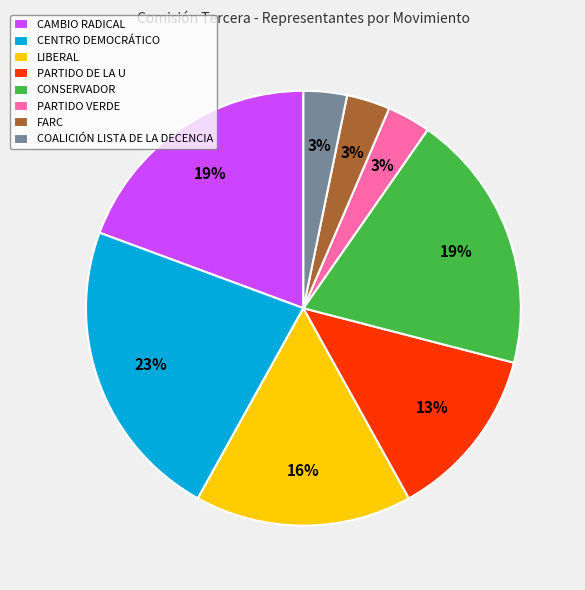

Do LIBERAL and PARTIDO VERDE together represent more than half of the pie?

No